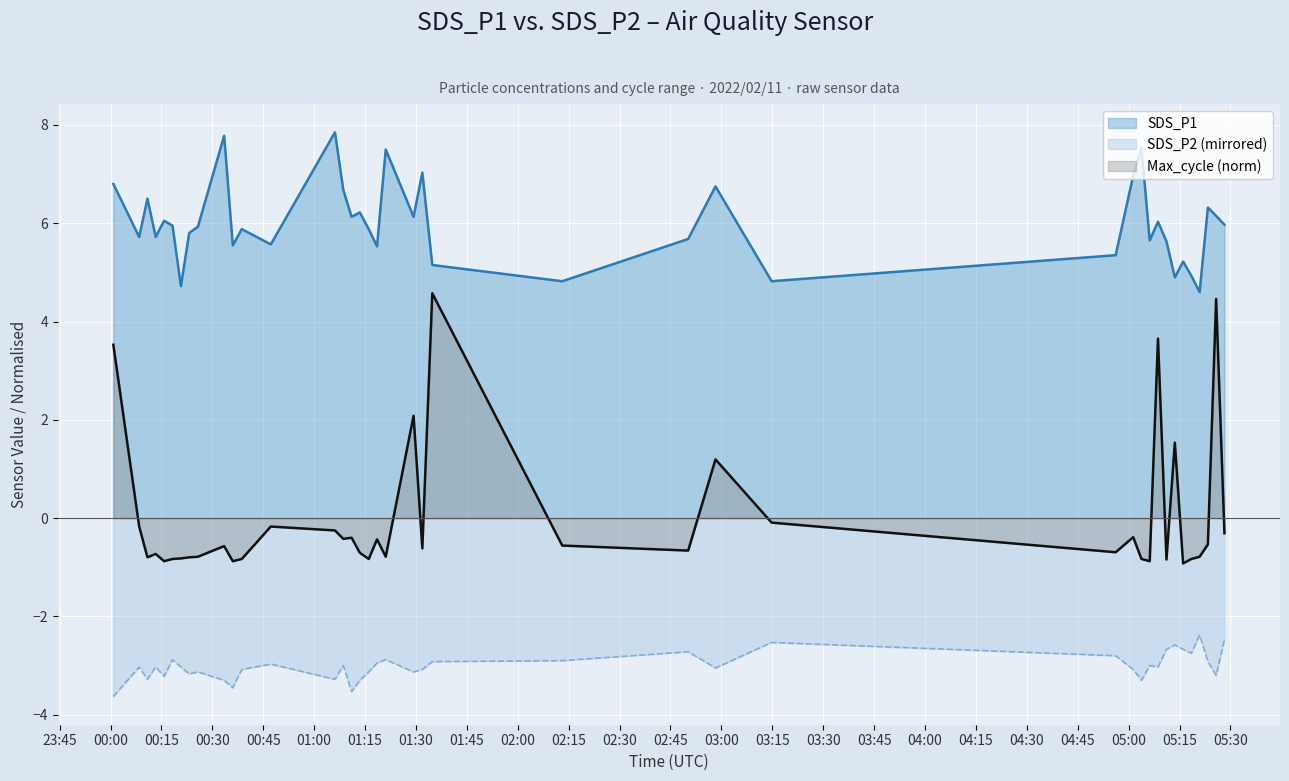

True or false: SDS_P2 and Max_cycle intersect in this chart.

False